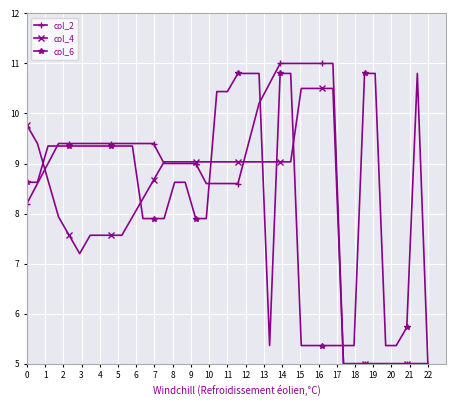

At how many categories does at least one series exceed 10?

15